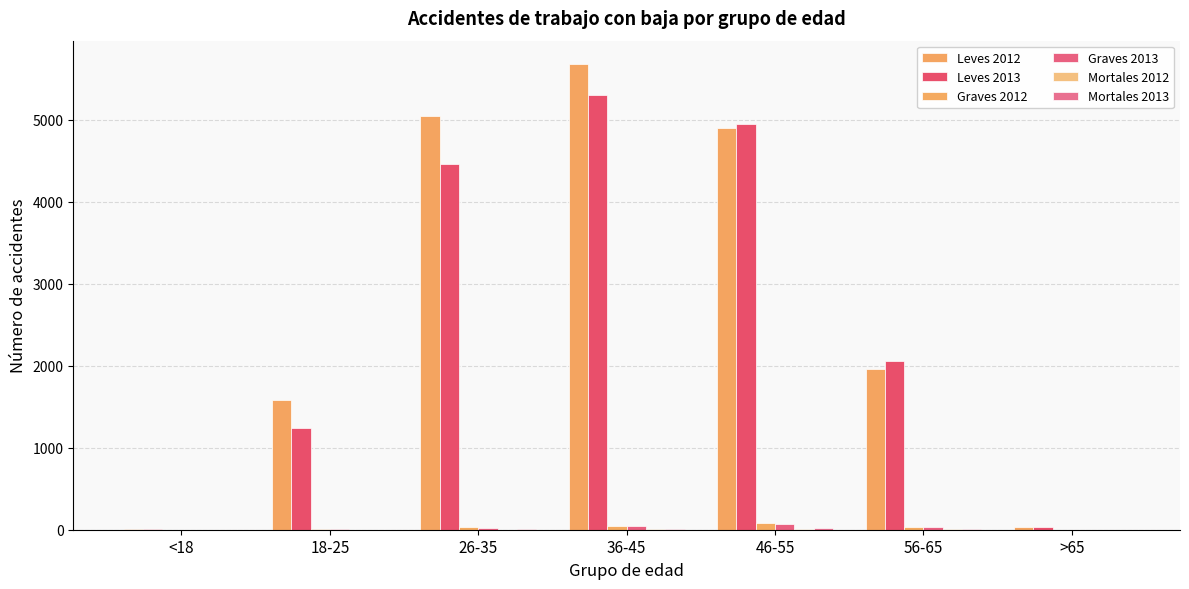

Between <18 and 46-55, which series saw the biggest shift?

Leves 2013